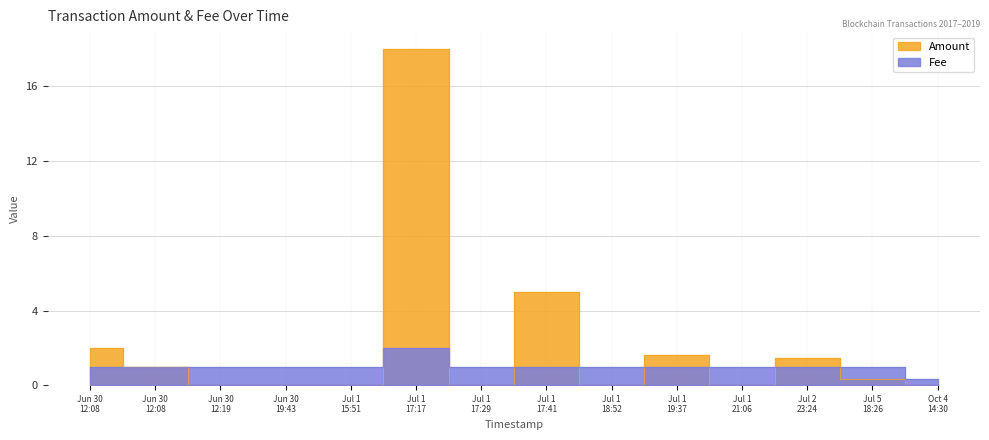

At how many categories does at least one series exceed 5?

1